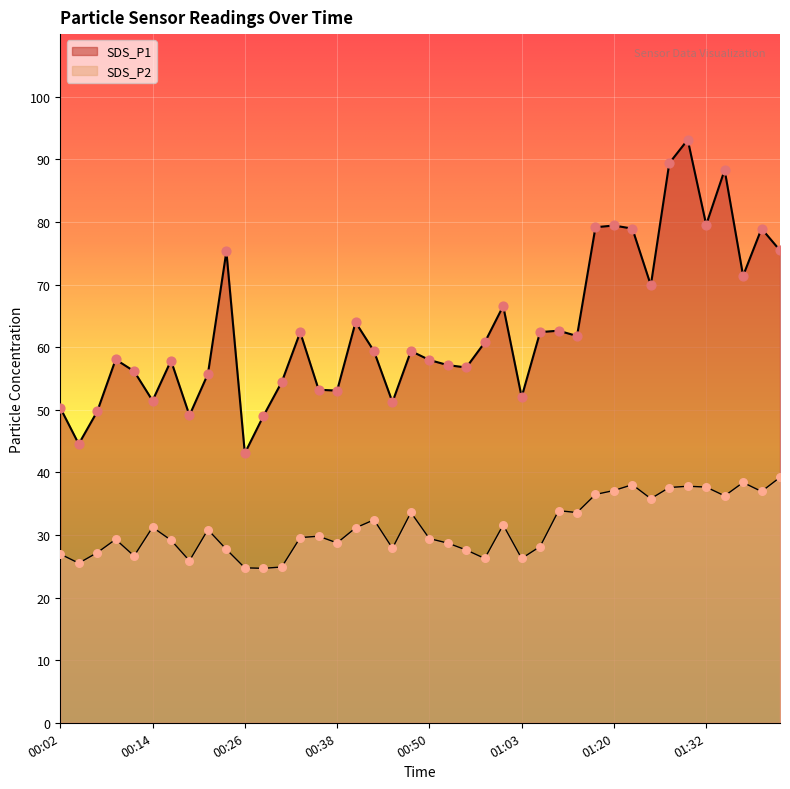

What is the total value across all series at 00:19?

75.0